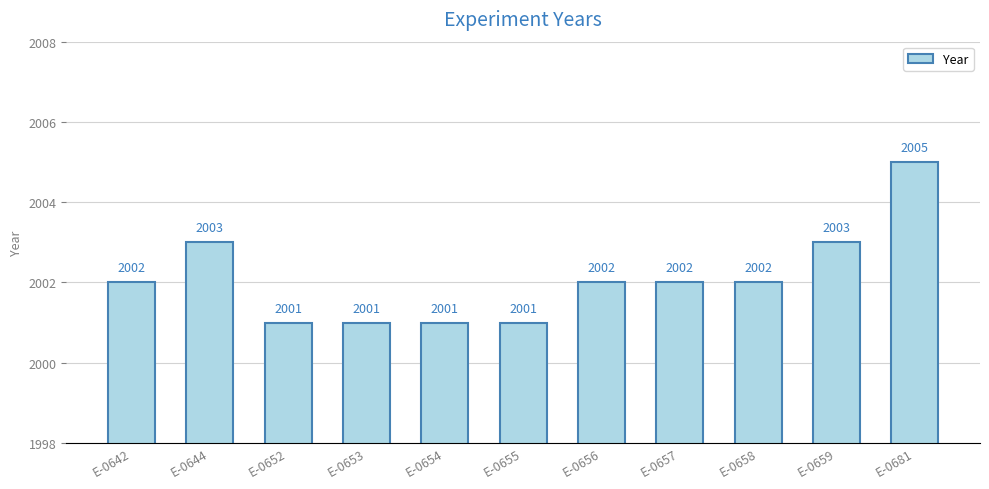

Approximately how many times larger is the value at E-0657 compared to E-0681?

1.0